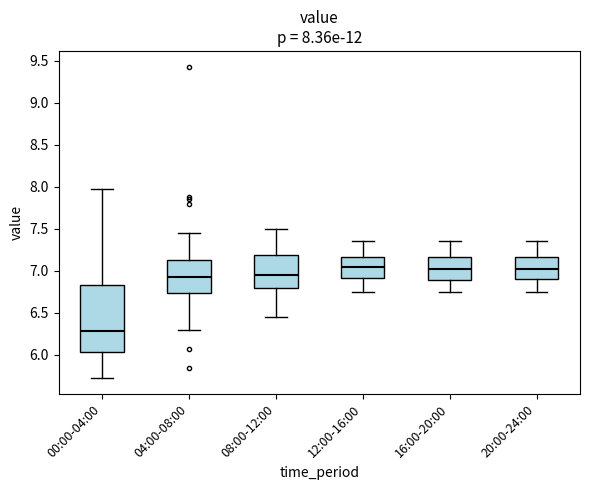

Comparing the boxes themselves (not the whiskers), which one is the tallest?

00:00-04:00